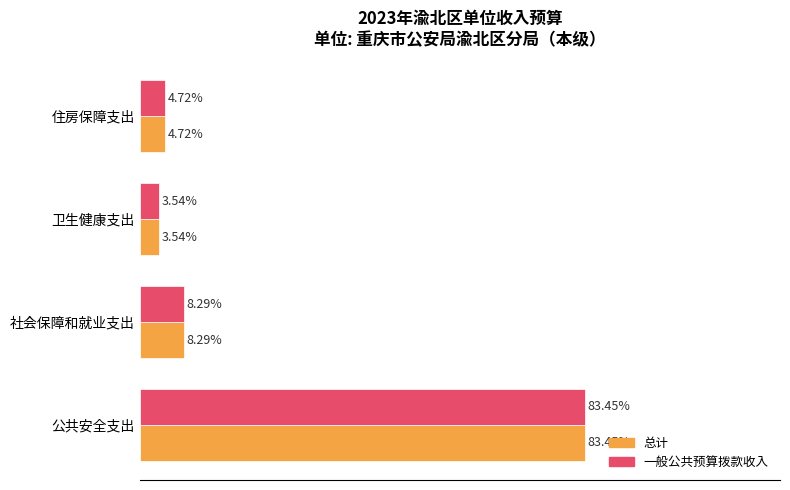

Is the value of 一般公共预算拨款收入 at 公共安全支出 greater than the value of 总计 at 卫生健康支出?

Yes